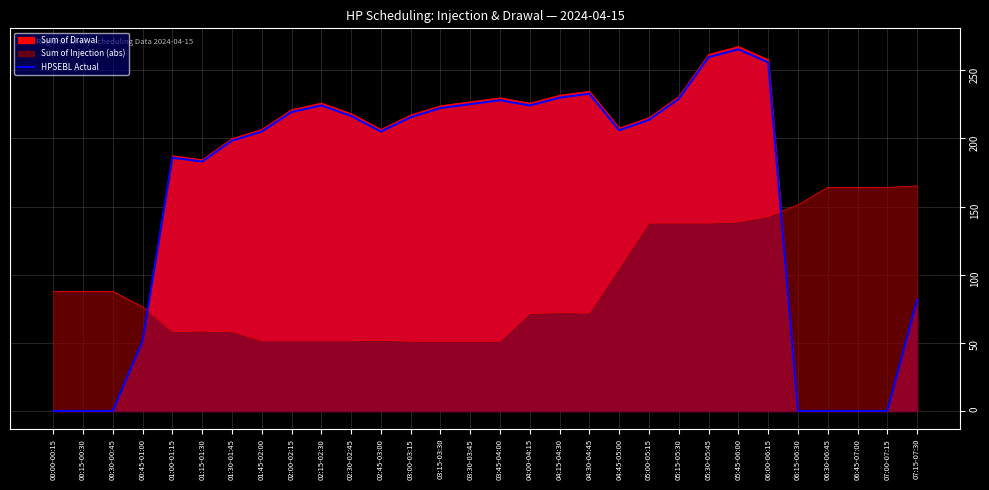

Read the value at 06:00-06:15.

255.9